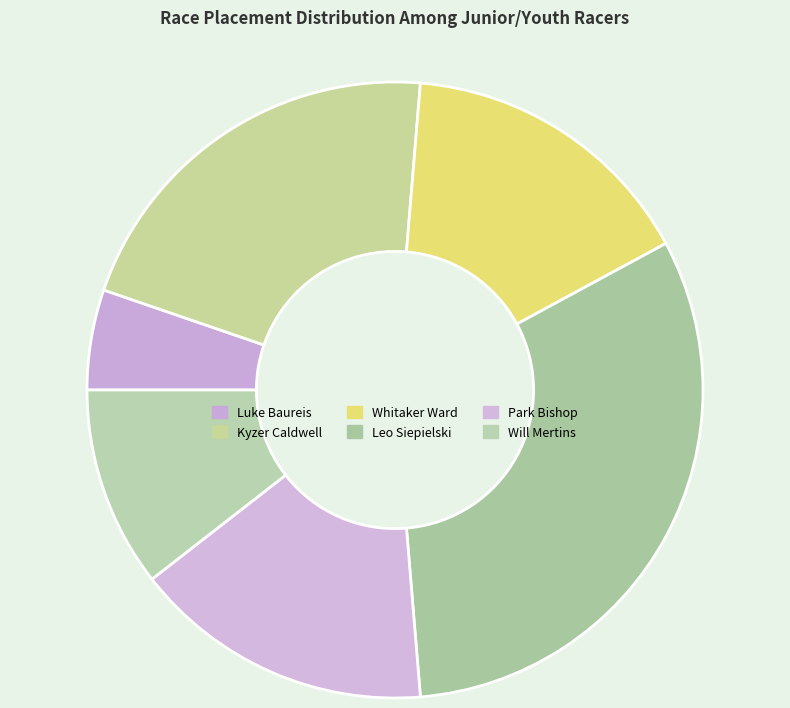

How many segments does this pie chart have?

6